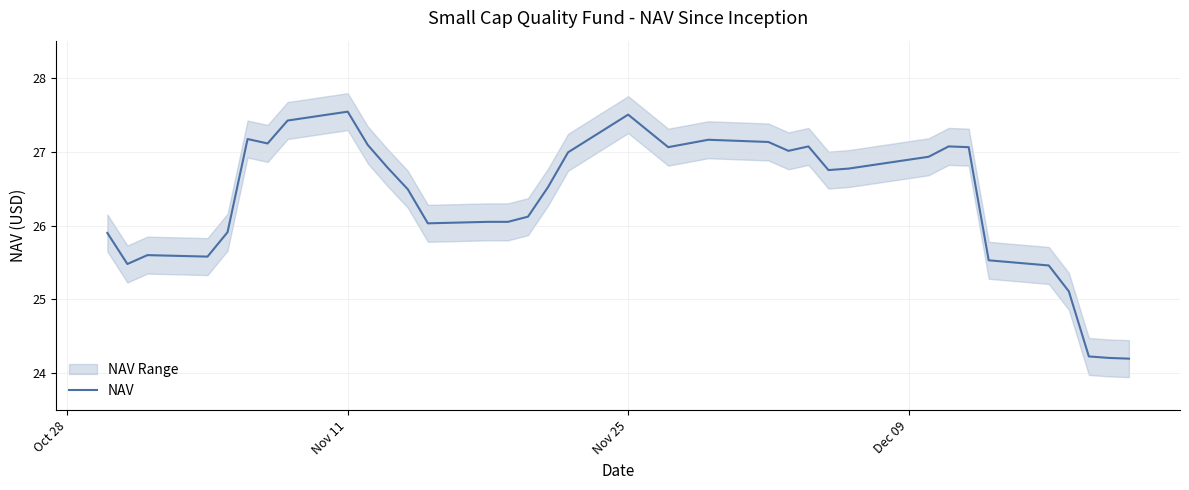

Is it true that NAV equals 41.4 at Nov 25?

False